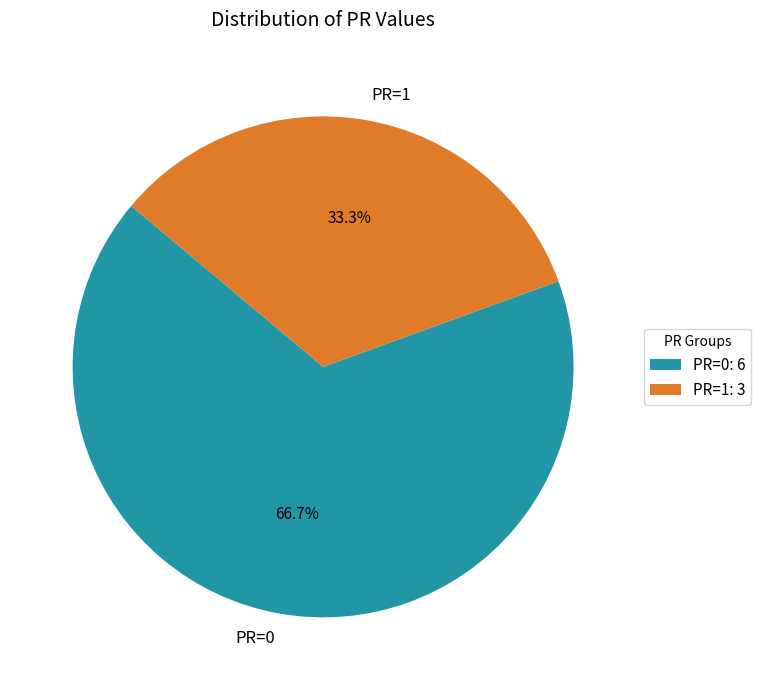

What percentage do PR=1 and PR=0 together represent?

100.0%